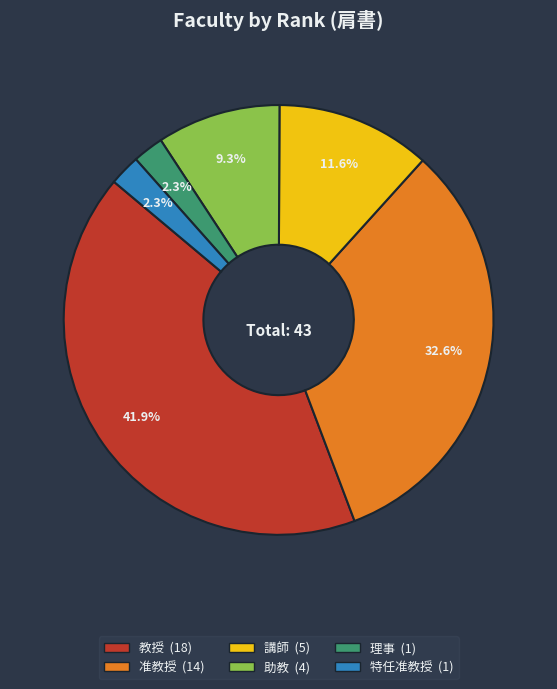

The 助教 slice represents 9% of the pie. True or false?

True